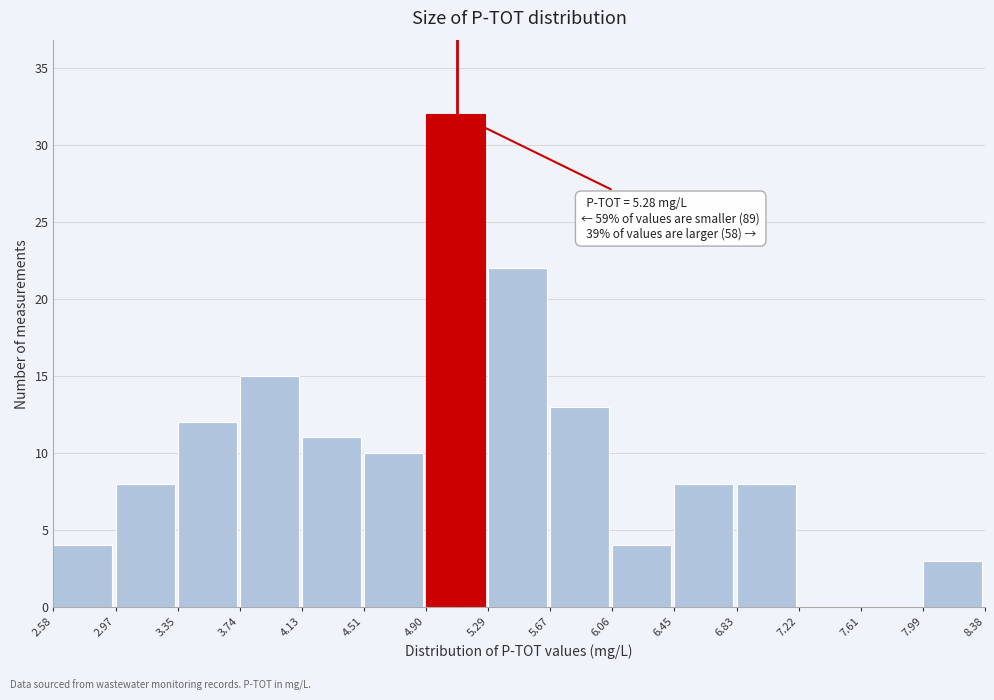

Over which range of the x-axis is the bar tallest?

4.90 to 5.29